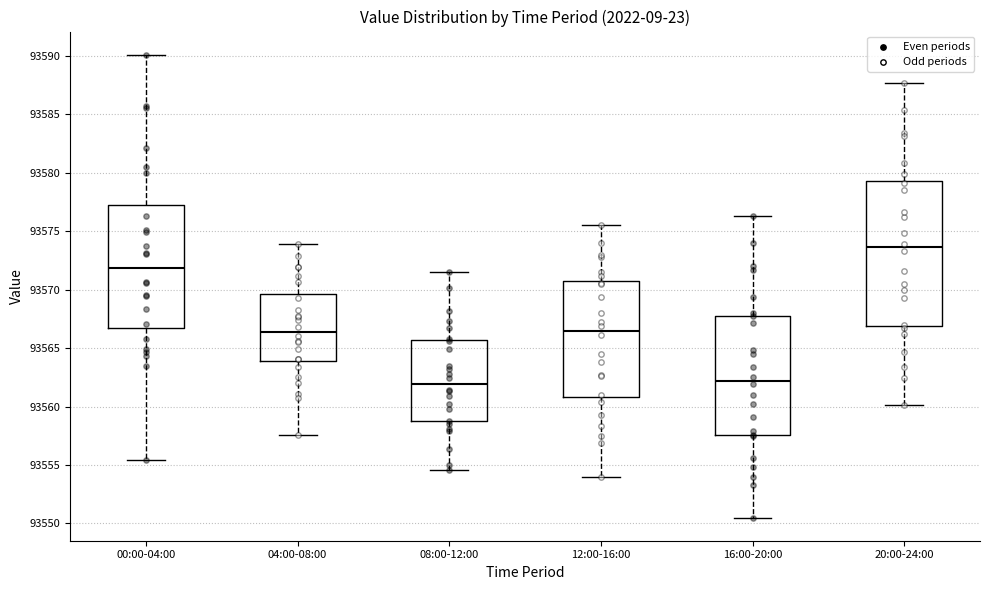

Comparing the boxes themselves (not the whiskers), which one is the tallest?

20:00-24:00